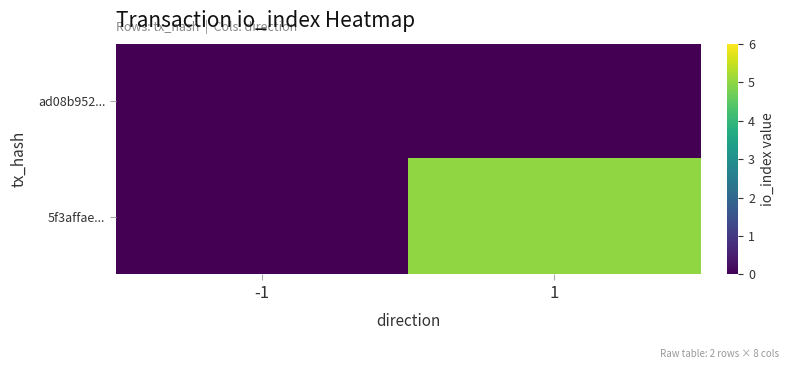

Reading left to right, extract all data points from this chart.

ad08b952...: -1=0	1=0
5f3affae...: -1=0	1=5